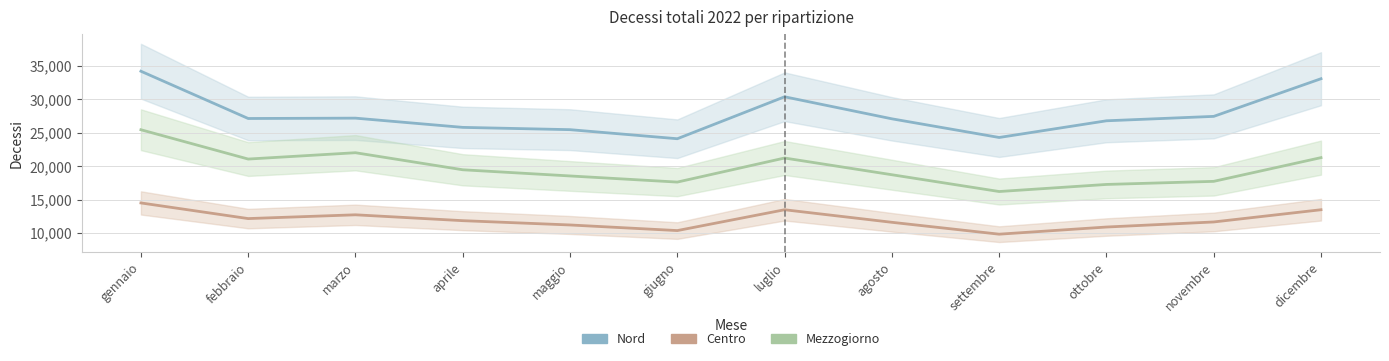

What is the sum of the Nord values at maggio and aprile?

51289